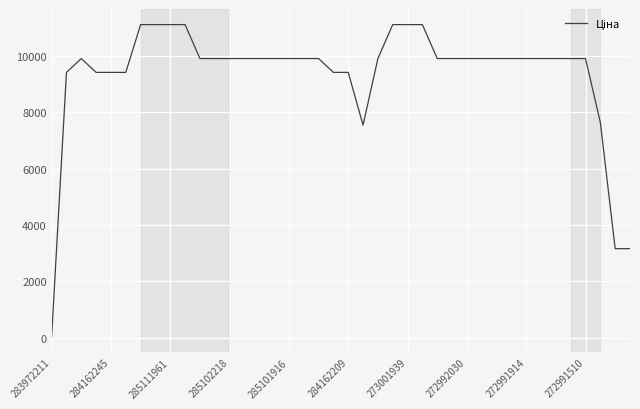

What is the difference between the maximum and minimum values?

11081.5